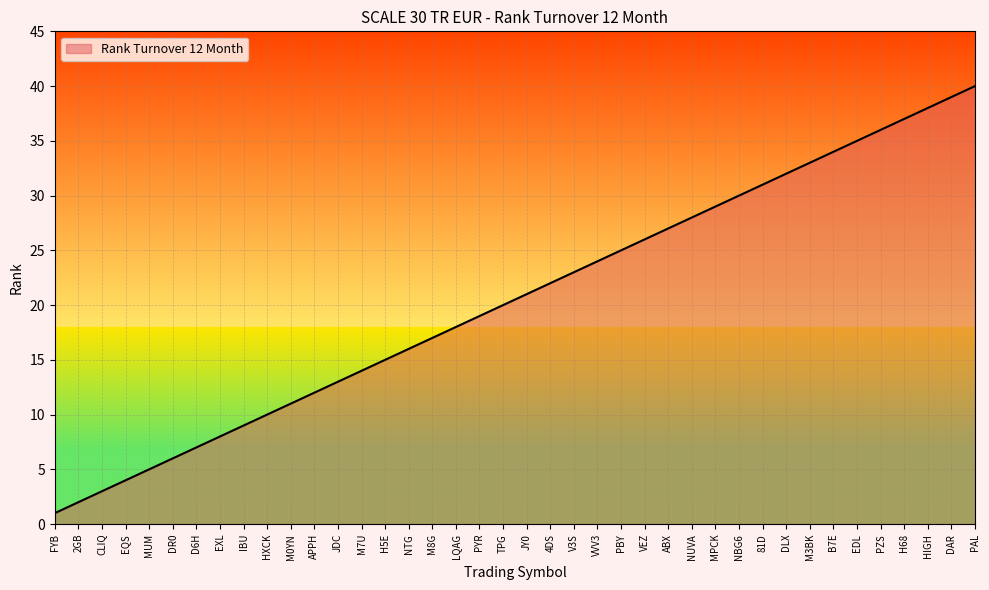

Between APPH and PBY, which is larger?

PBY